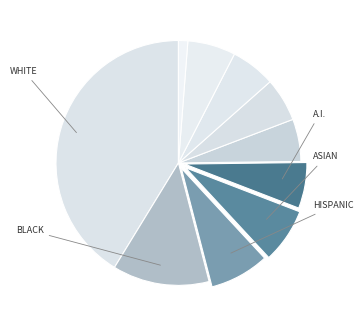

How many slices are in this pie chart?

10